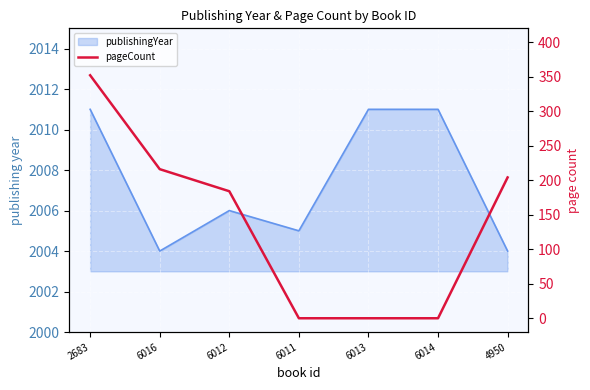

Is it true that the value at 4950 is 204?

True